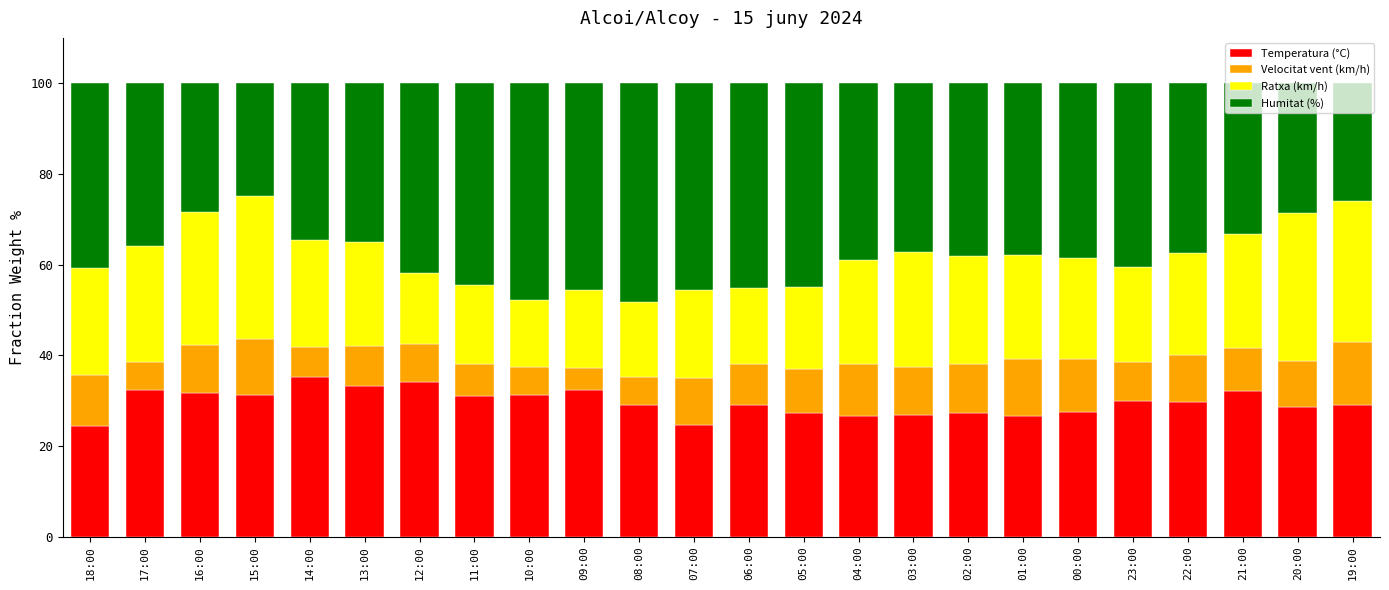

What are all the series names shown in the legend?

Temperatura (°C), Velocitat vent (km/h), Ratxa (km/h), Humitat (%)